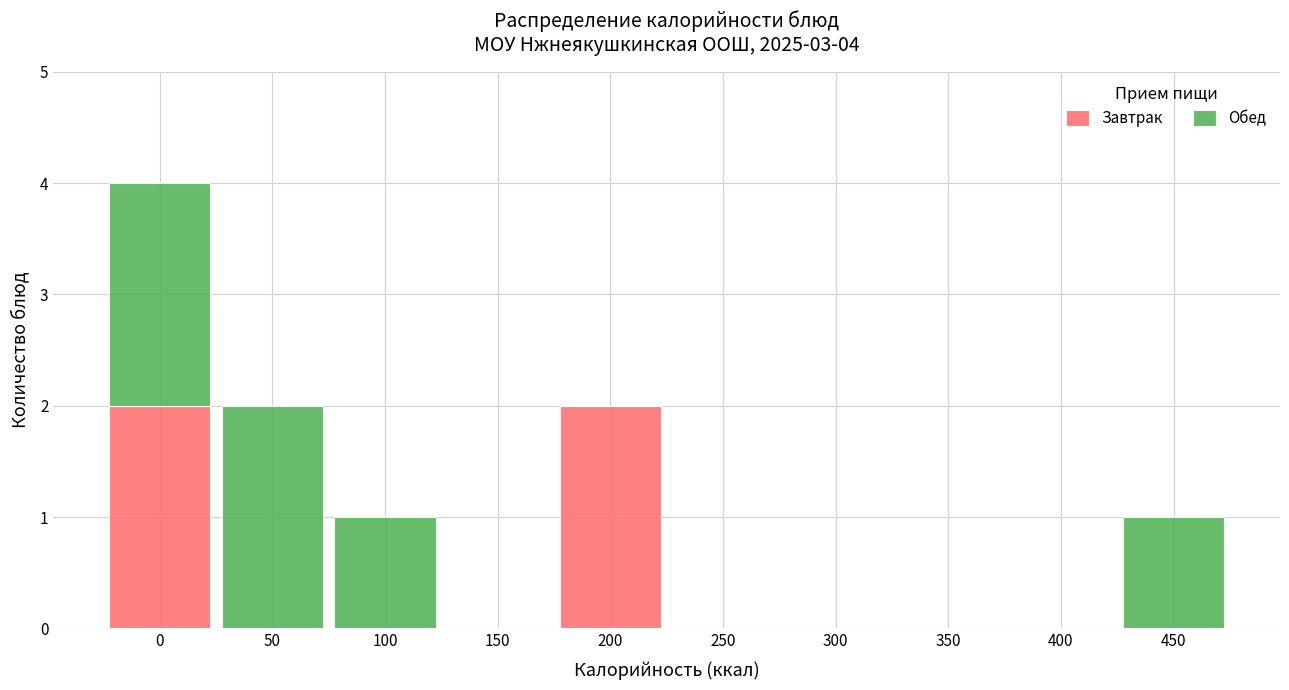

Reading left to right, list the values for the Завтрак series.

0=2	50=0	100=0	150=0	200=2	250=0	300=0	350=0	400=0	450=0